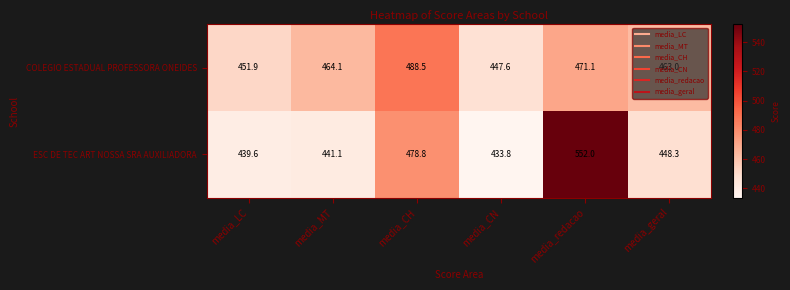

What is the difference between the highest and lowest values at media_CH?

9.7